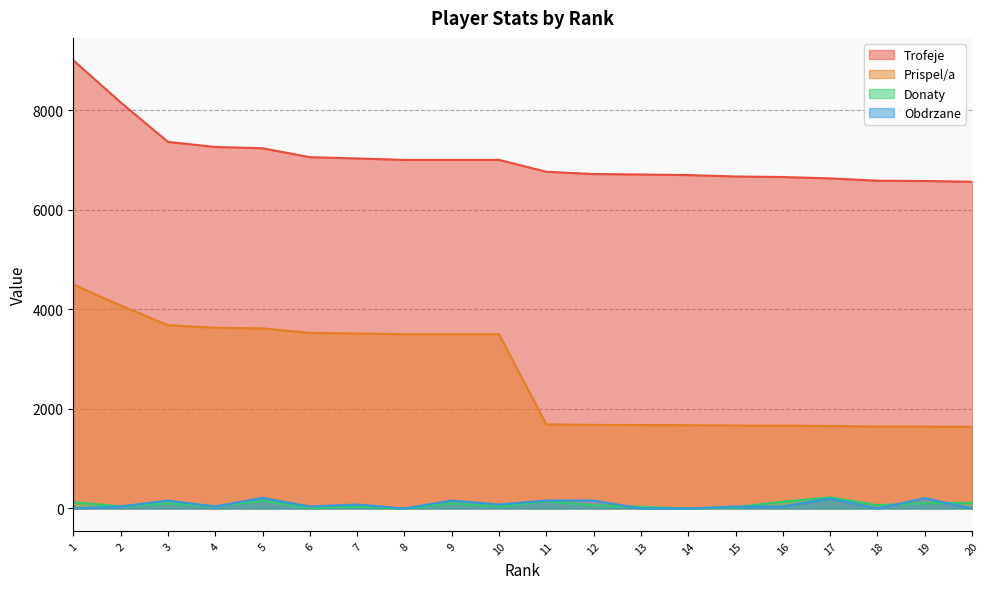

Reading right to left, list all the values displayed in this chart.

Trofeje: 6562	6576	6582	6629	6656	6667	6695	6707	6716	6762	7000	7000	7000	7029	7055	7234	7260	7362	8157	9000
Prispel/a: 1640	1644	1645	1657	1664	1666	1673	1676	1679	1690	3500	3500	3500	3514	3527	3617	3630	3681	4078	4500
Donaty: 114	108	68	223	137	26	0	34	62	150	36	104	0	34	8	158	44	102	44	128
Obdrzane: 0	208	0	200	40	40	0	0	160	160	80	160	0	80	40	214	40	160	40	0